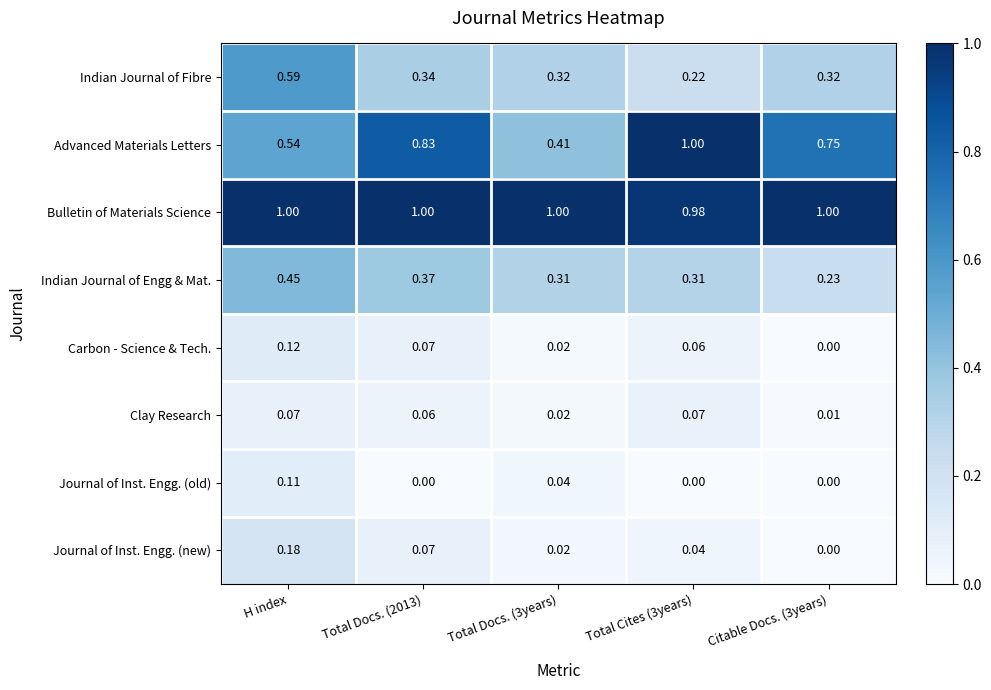

Which series changed the most between H index and Total Docs. (2013)?

Advanced Materials Letters